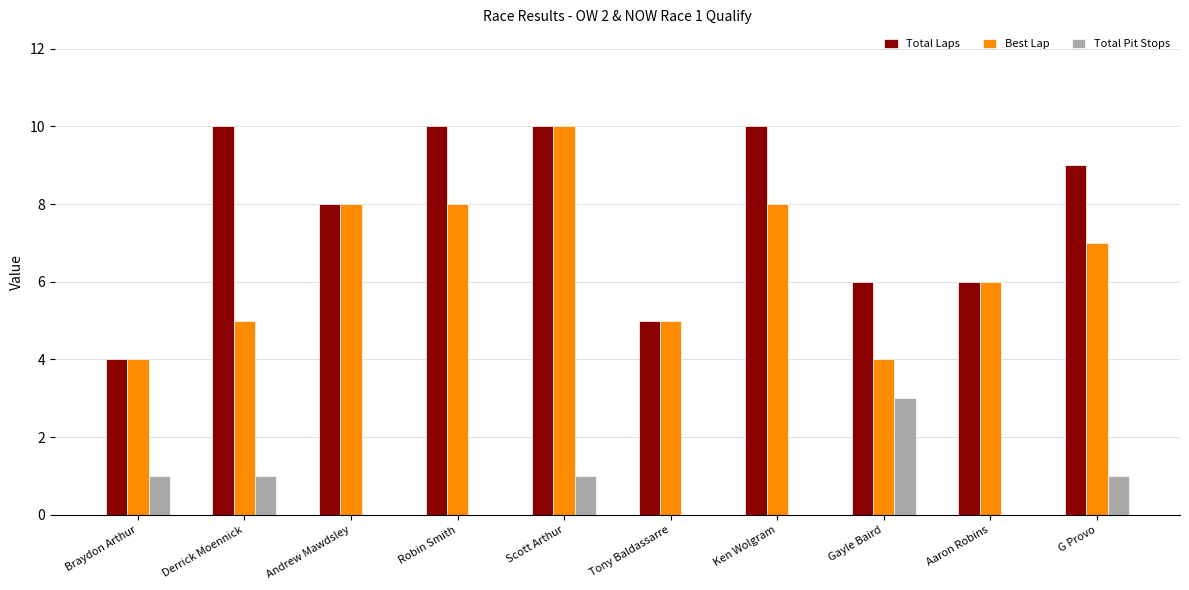

The value of Total Laps at Braydon Arthur is 1. True or false?

False